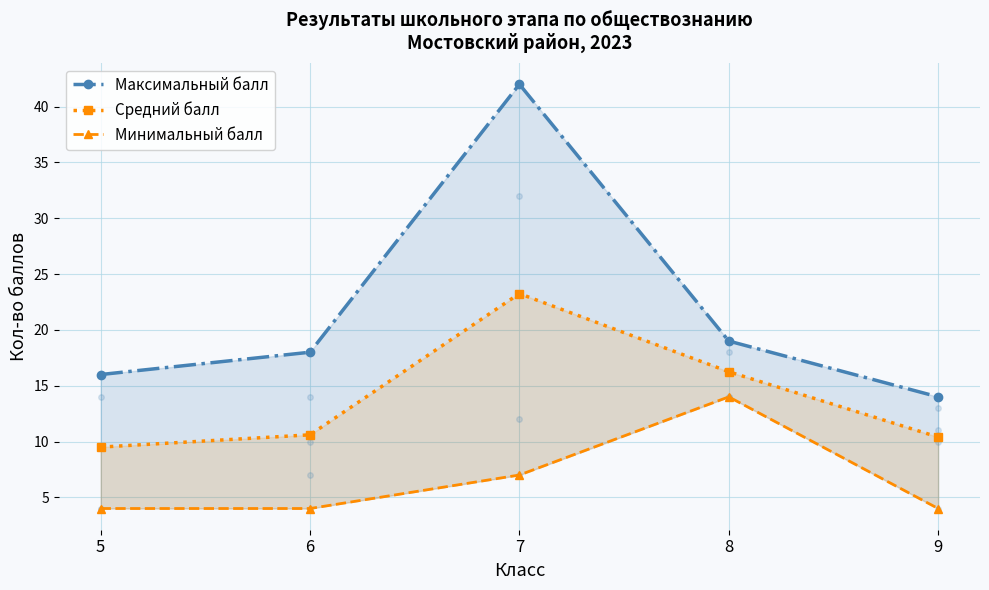

Reading left to right, what are all the values shown in this chart?

Максимальный балл: 5=16.0	6=18.0	7=42.0	8=19.0	9=14.0
Средний балл: 5=9.5	6=10.6	7=23.2	8=16.2	9=10.4
Минимальный балл: 5=4.0	6=4.0	7=7.0	8=14.0	9=4.0